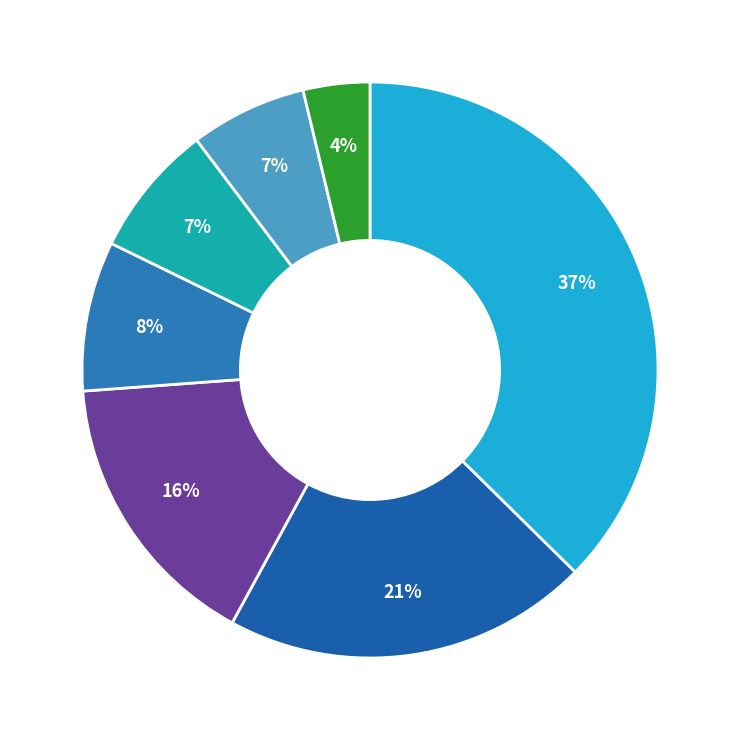

Is there any slice that represents more than half of the pie?

No